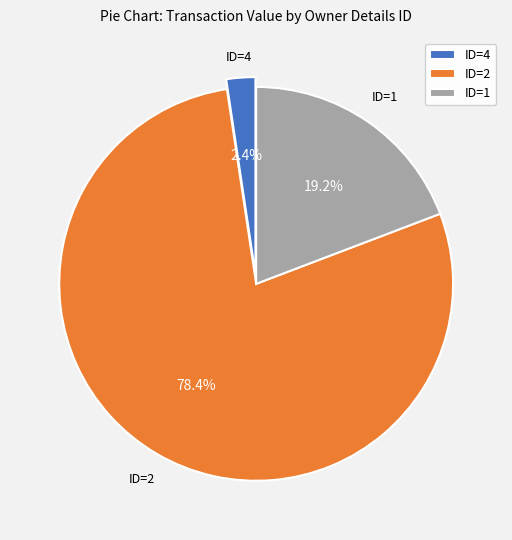

Which slice is the largest?

ID=2